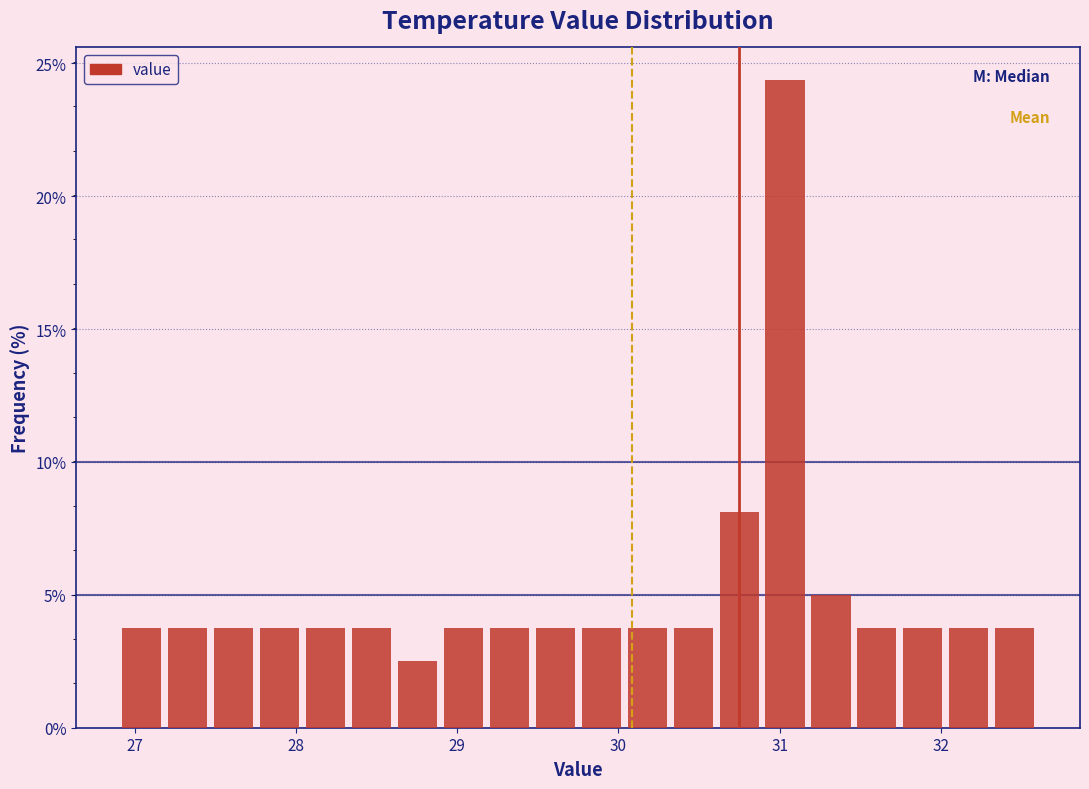

Around what value on the x-axis is the tallest bar? Give the approximate position of its centre, as read against the axis.

31.0